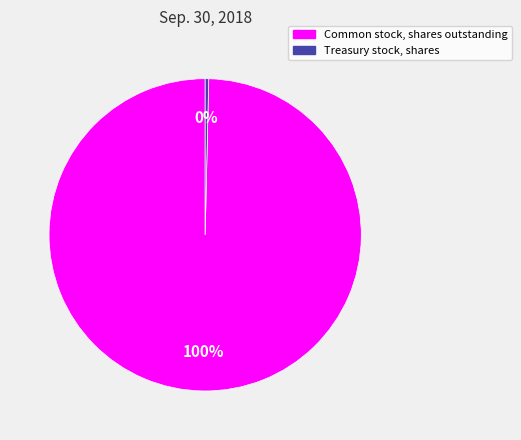

Is it true that Common stock, shares outstanding is 100% of the pie?

True